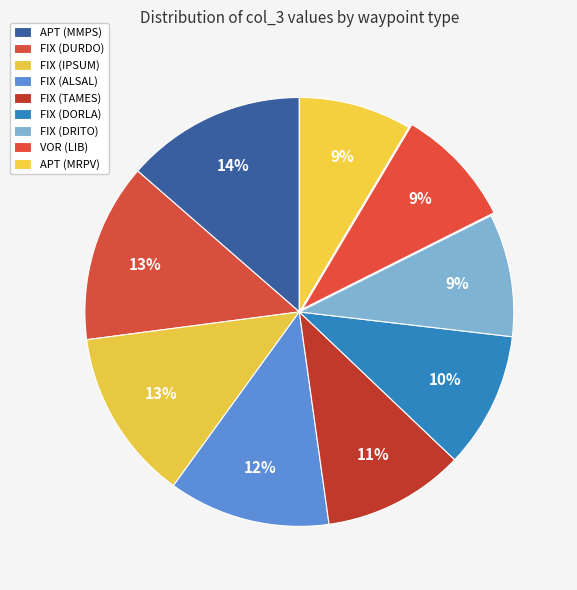

What is the smallest slice in the pie chart?

APT (MRPV)